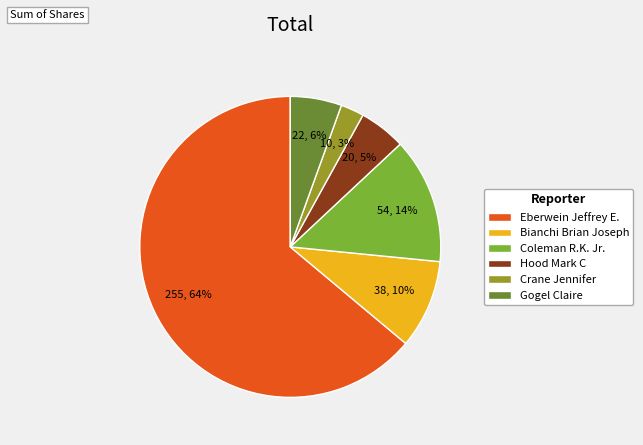

The Bianchi Brian Joseph slice represents 17% of the pie. True or false?

False